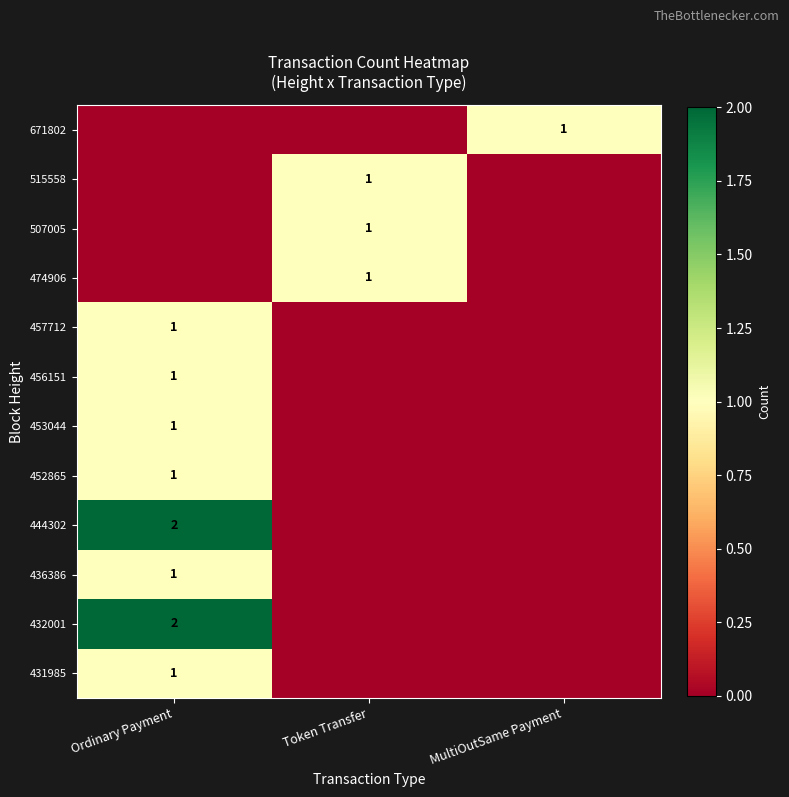

Is it true that 431985 equals 0 at Ordinary Payment?

False